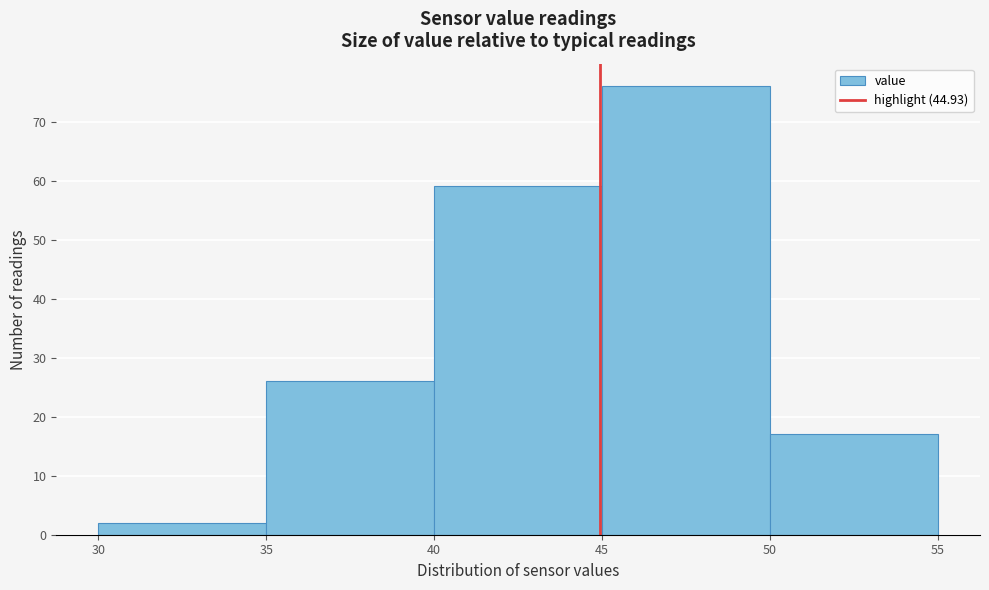

Reading left to right, list every bar in this chart as the range it spans on the x-axis followed by its height. The values are not printed on the chart, so give them approximately, as read against the axis.

30 to 35: 2
35 to 40: 26
40 to 45: 59
45 to 50: 76
50 to 55: 17